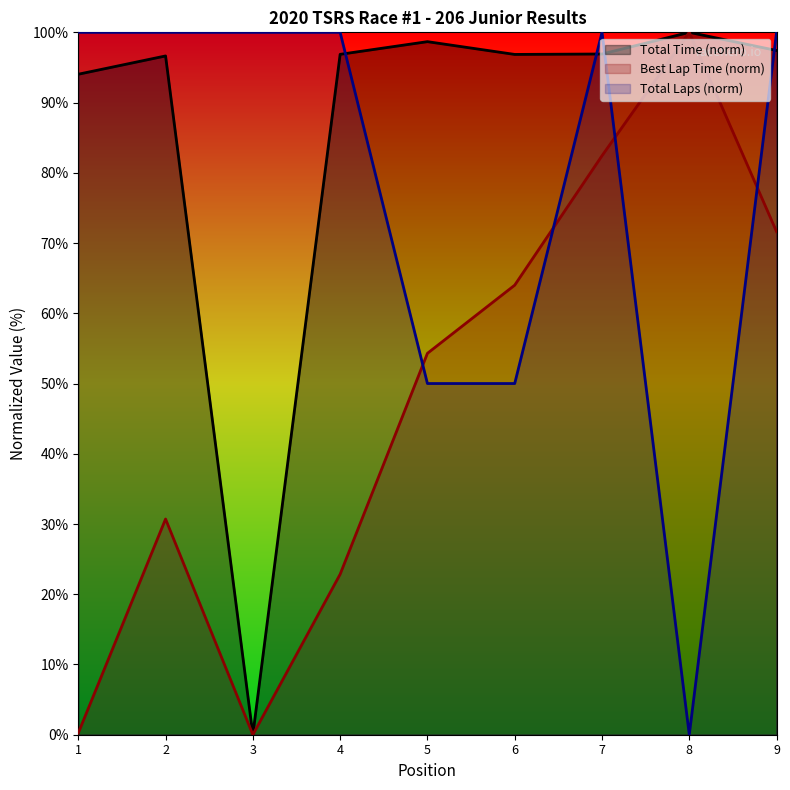

List the series in order of their overall mean, highest first.

Total Time (norm), Total Laps (norm), Best Lap Time (norm)